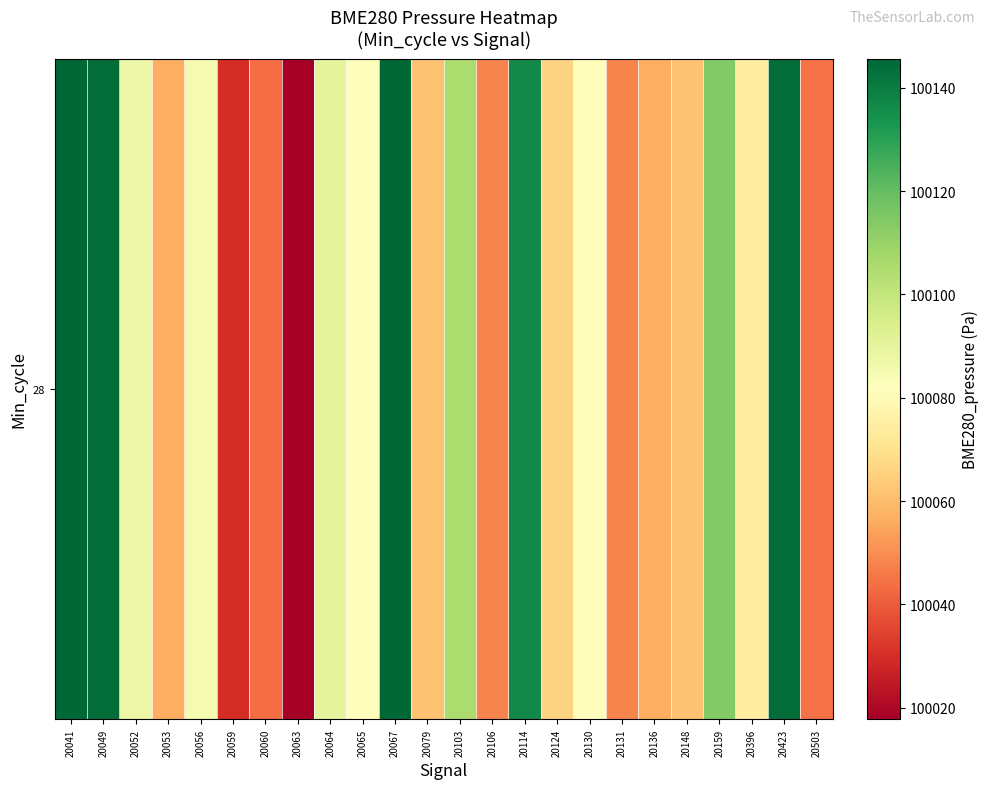

What is the difference between the values at 20067 and 20124?

79.9